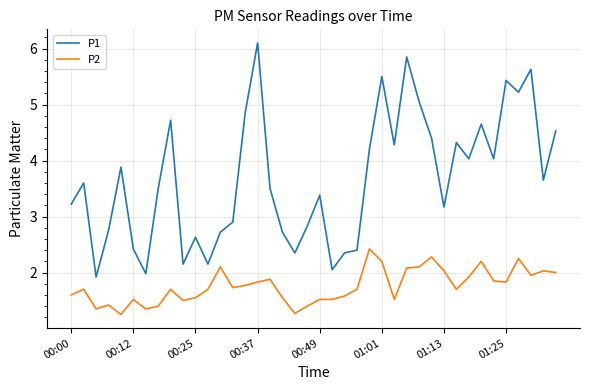

Which series has the largest range (max minus min)?

P1